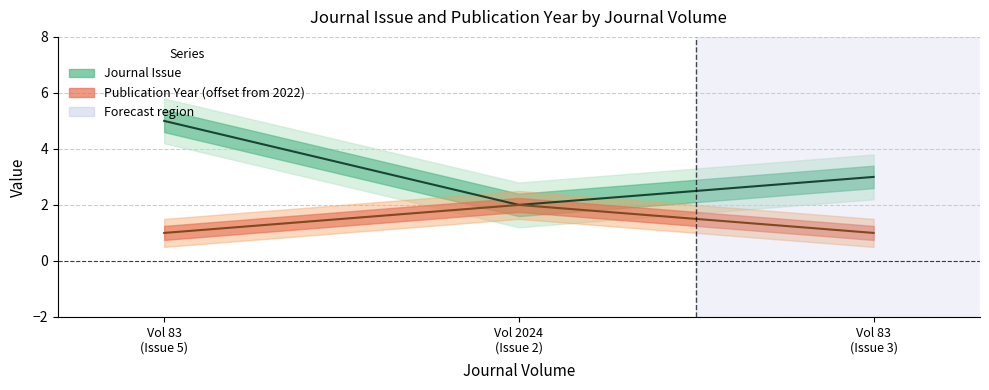

What is the lowest value of the Publication Year series?

1